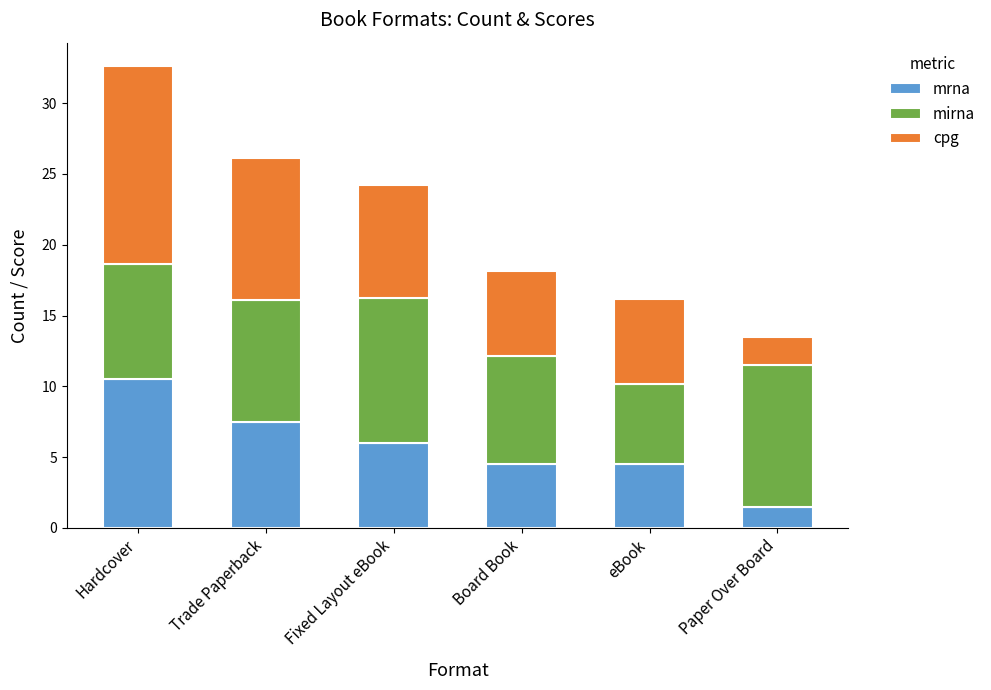

What is the highest value of the mrna series?

10.5